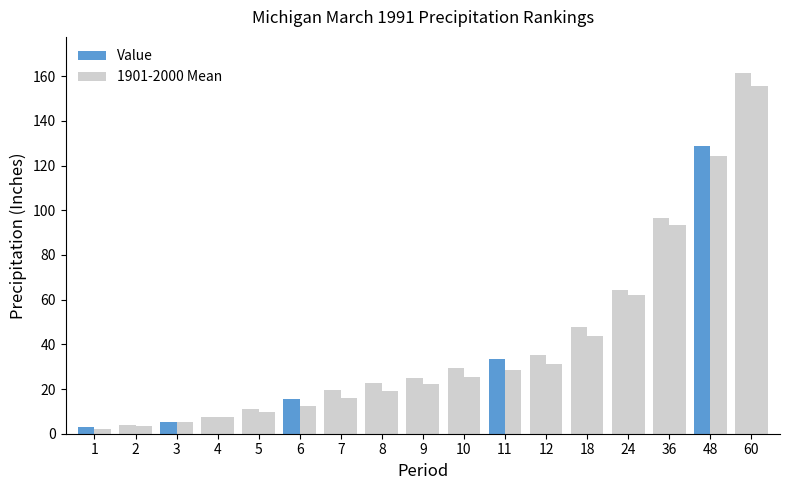

Between 18 and 60, which is larger?

60